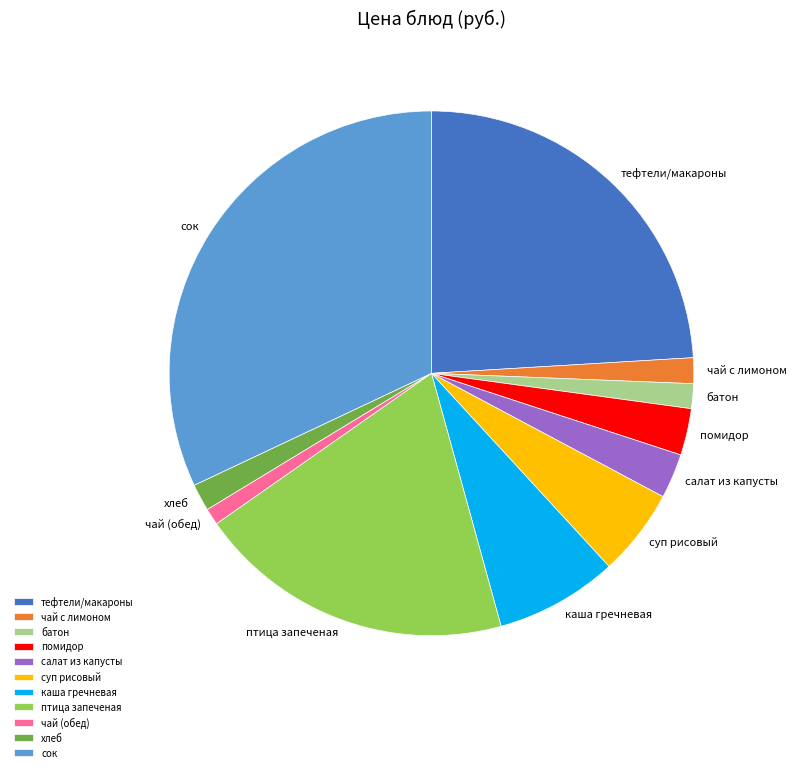

Does any single category account for the majority?

No